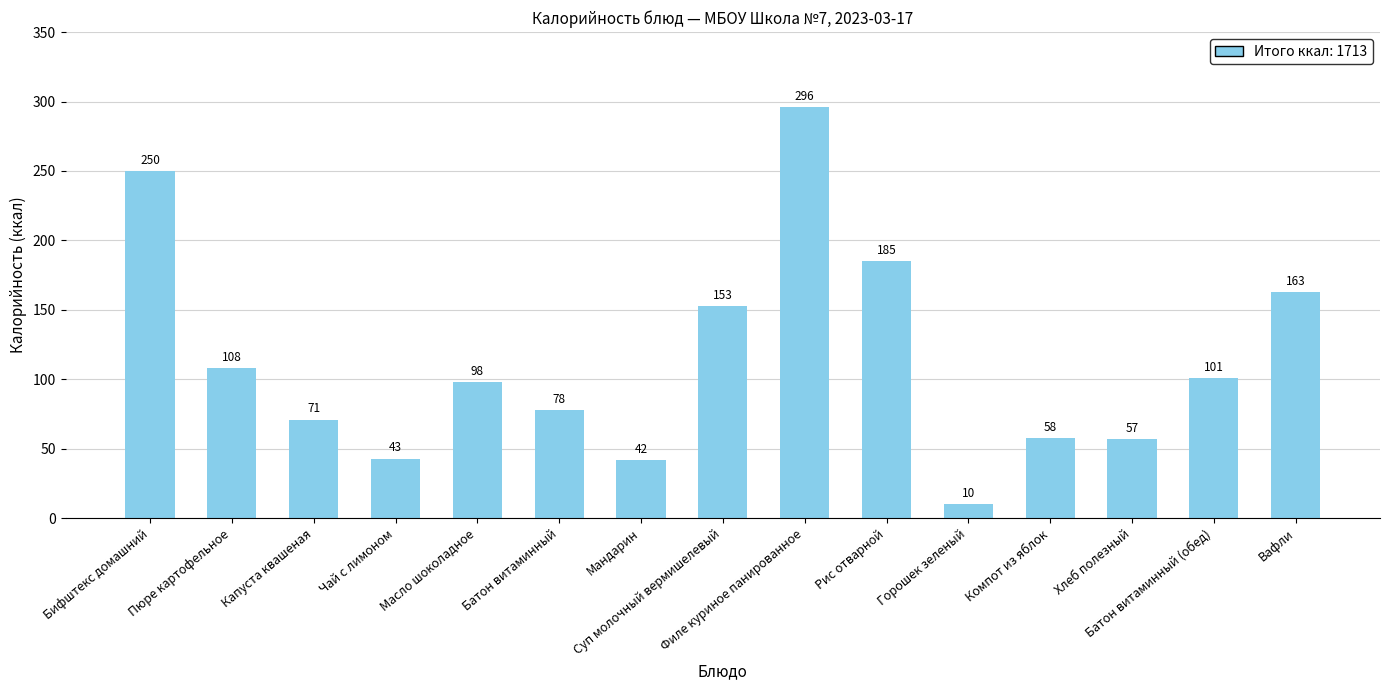

List the labels in order of value, smallest first.

Горошек зеленый, Мандарин, Чай с лимоном, Хлеб полезный, Компот из яблок, Капуста квашеная, Батон витаминный, Масло шоколадное, Батон витаминный (обед), Пюре картофельное, Суп молочный вермишелевый, Вафли, Рис отварной, Бифштекс домашний, Филе куриное панированное